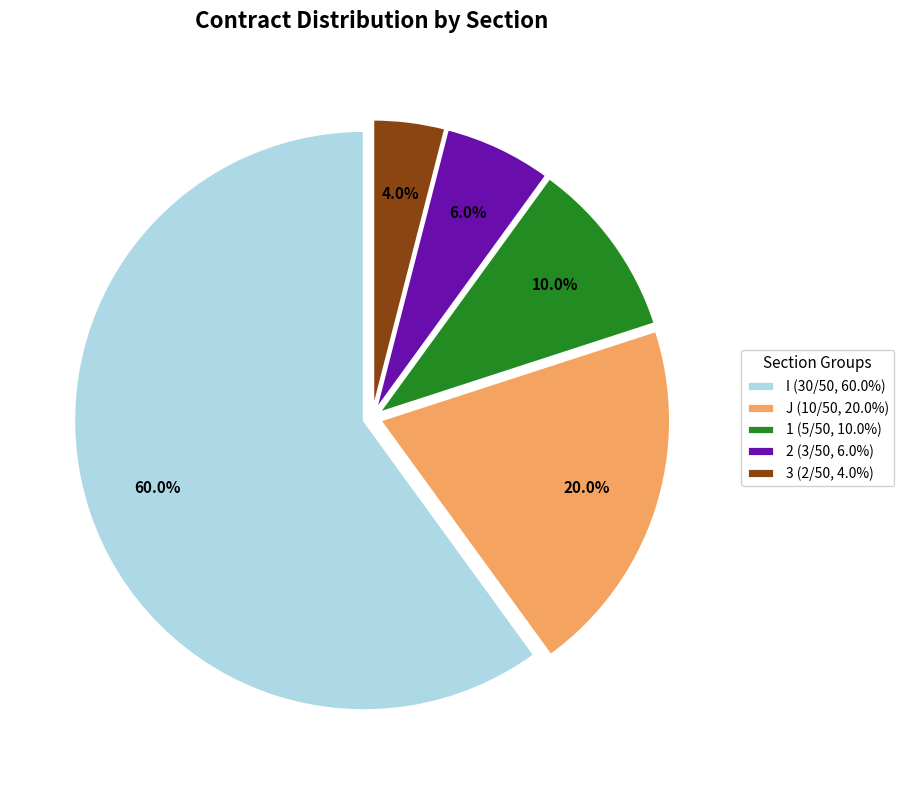

How many segments does this pie chart have?

5